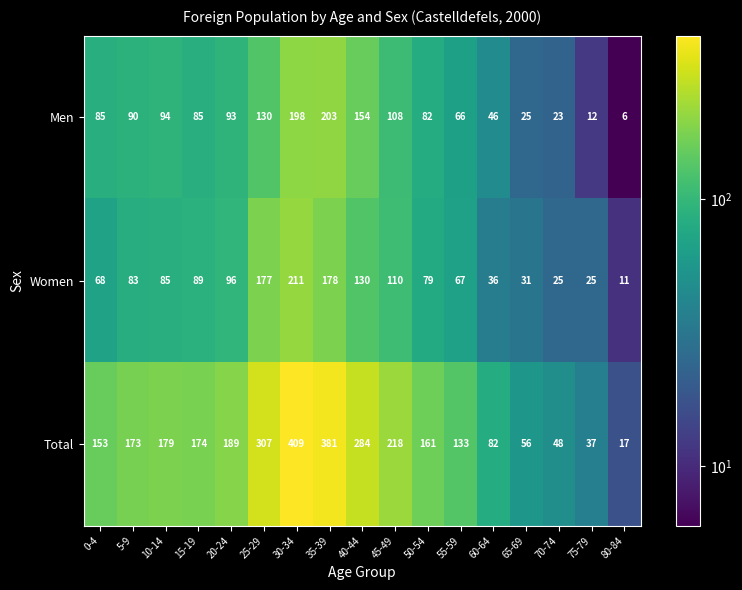

What is the sum of the Total values at 35-39 and 75-79?

418